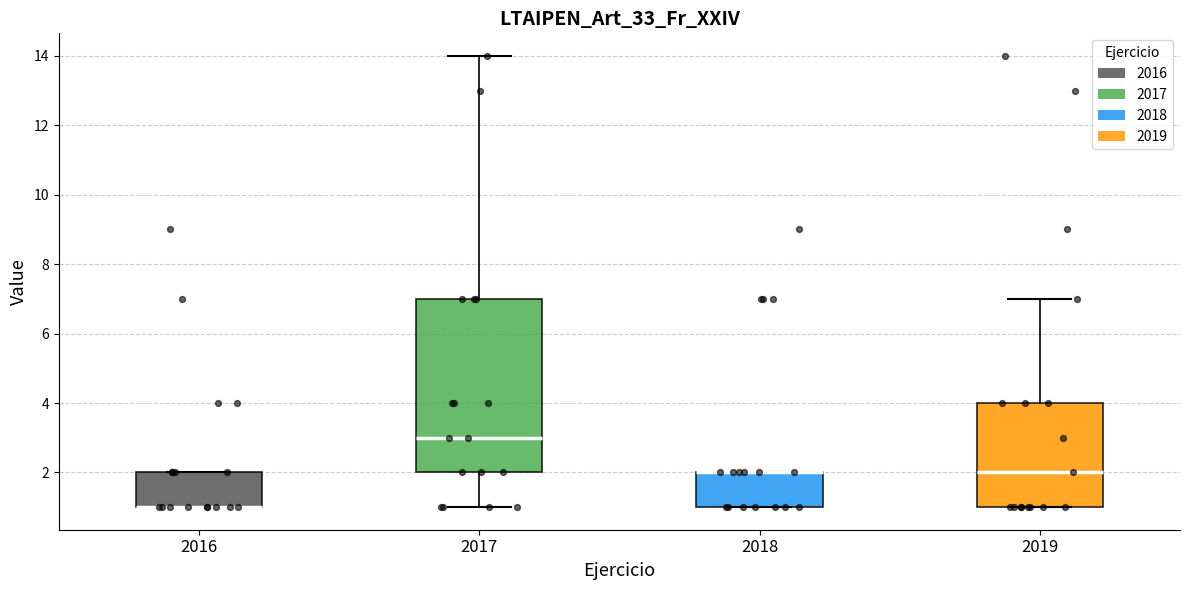

Where is the lower edge of the box at x = 2017 on the y-axis? The values are not printed on the chart, so give them approximately, as read against the axis.

2